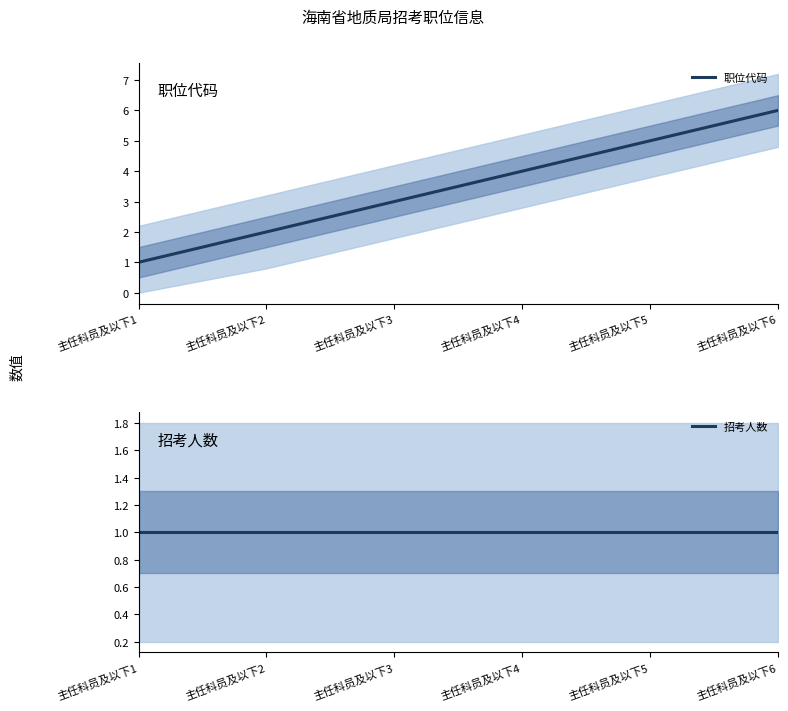

Which series has the largest total across all categories?

职位代码